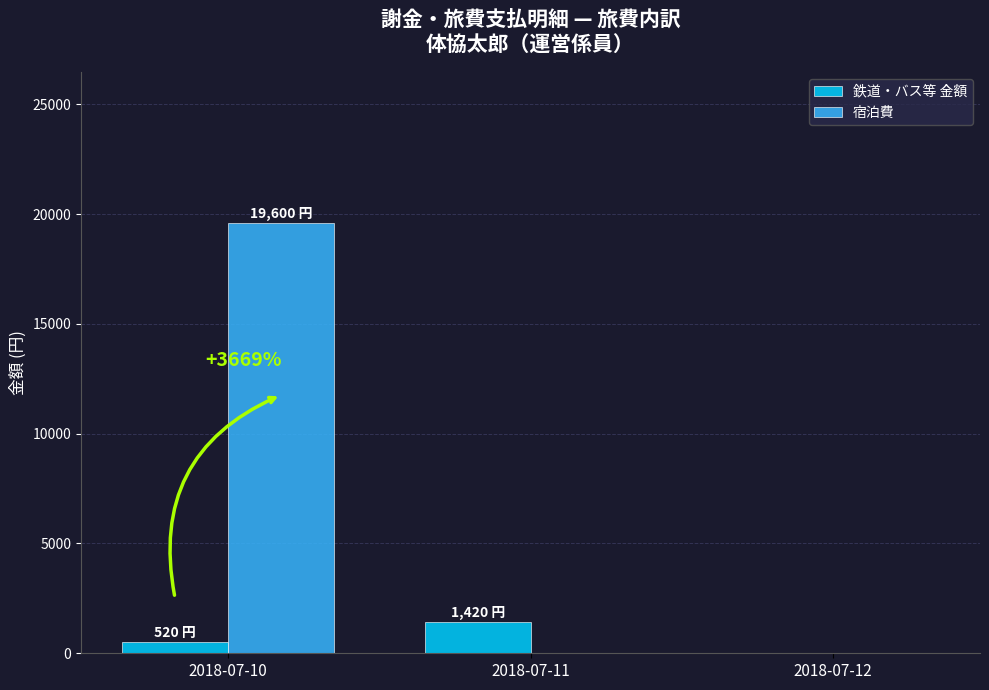

Is it true that 宿泊費 equals 31093 at 2018-07-10?

False